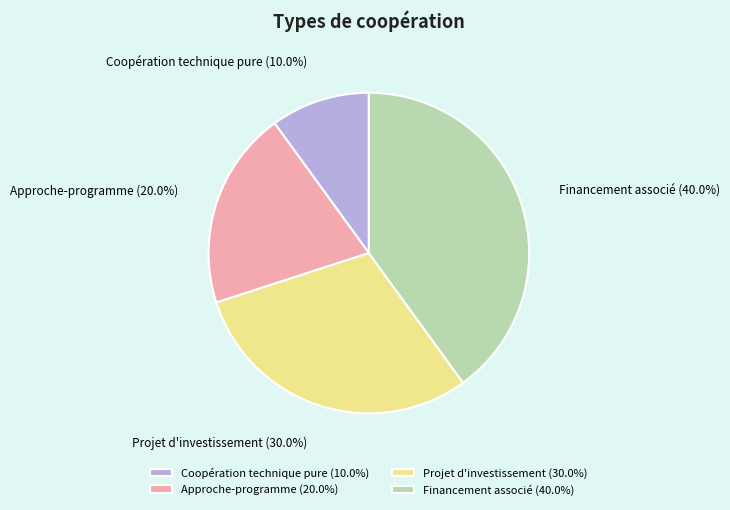

What percentage is the Projet d'investissement slice, to the nearest percent?

30%